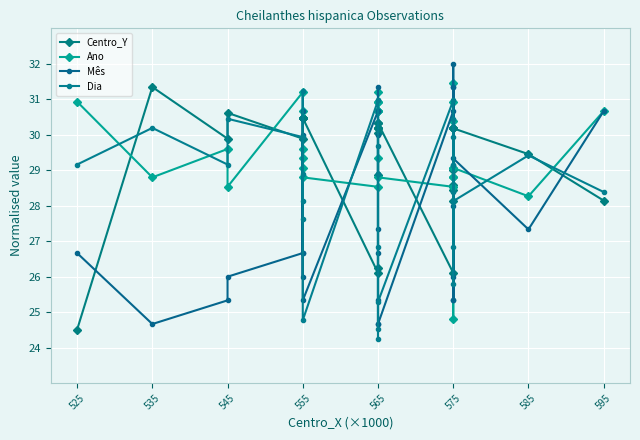

What is the difference between the second highest and minimum values in the Centro_Y series?

6.1